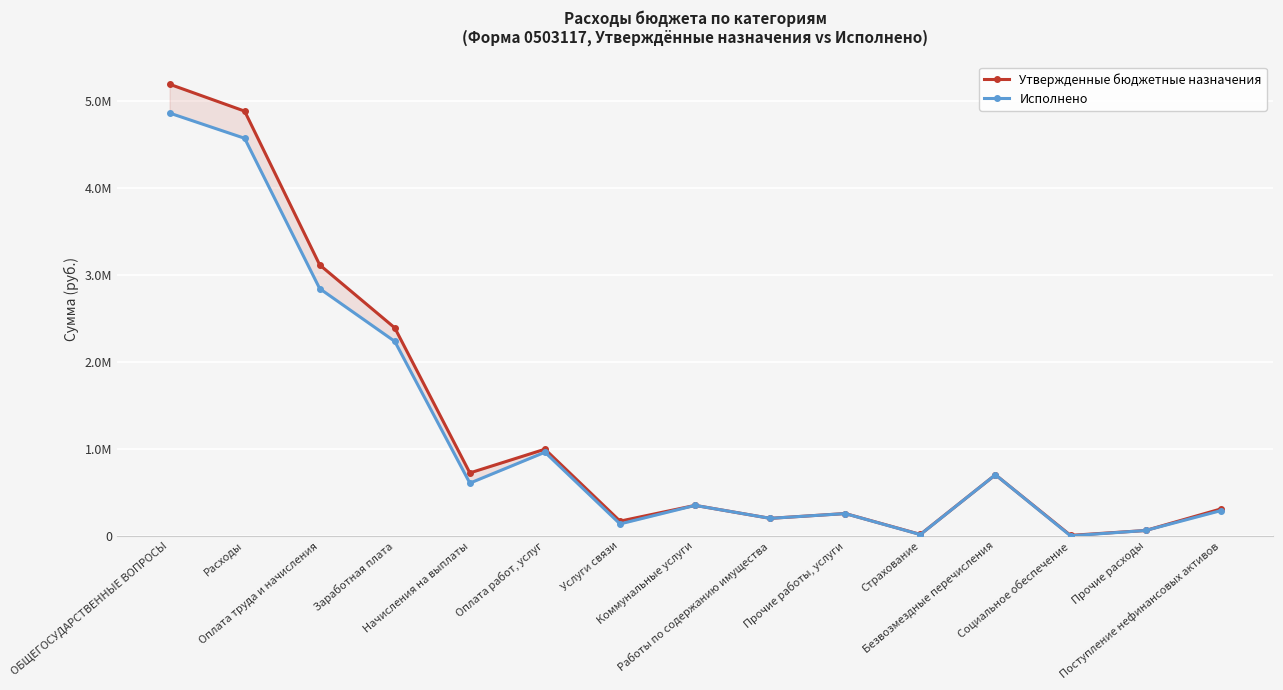

What is the spread (max minus min) of values at Коммунальные услуги?

362.0